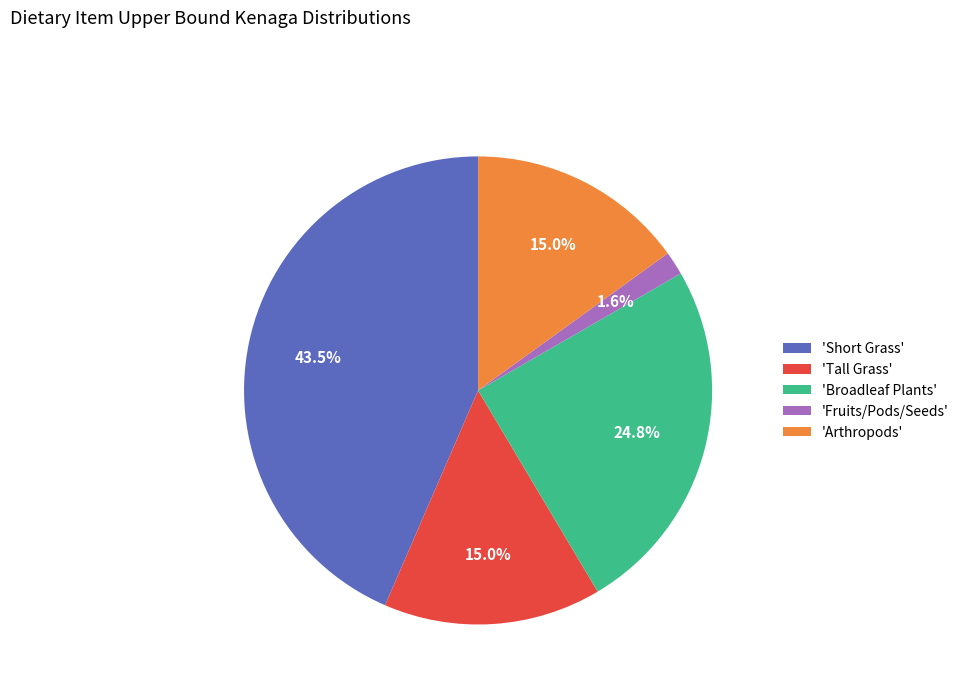

Which has a higher value, 'Tall Grass' or 'Broadleaf Plants'?

'Broadleaf Plants'